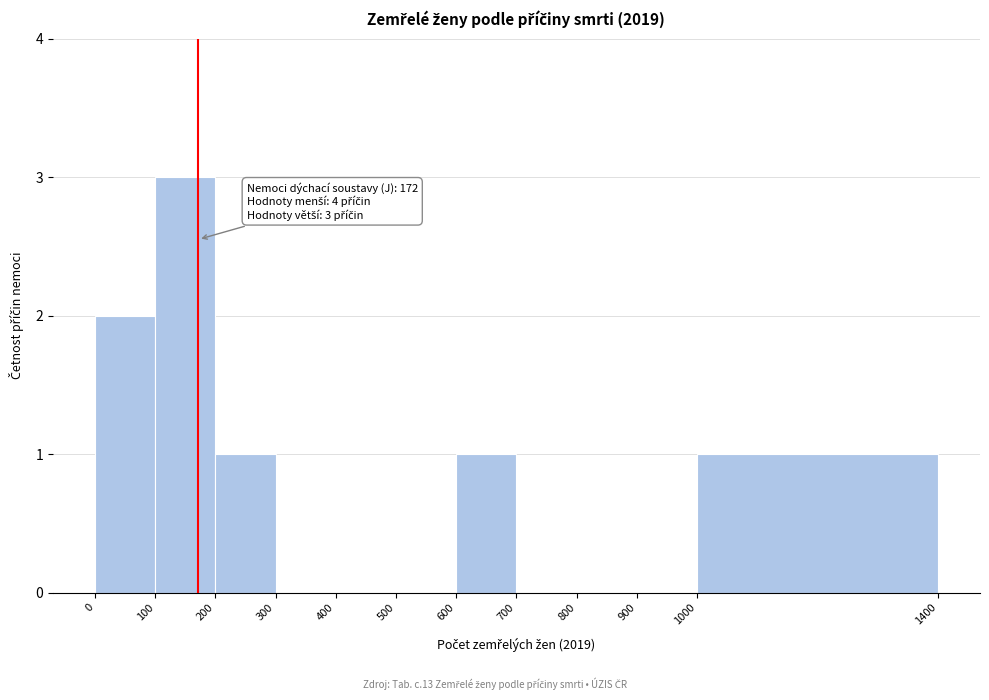

Which range on the x-axis has the tallest bar?

100 to 200